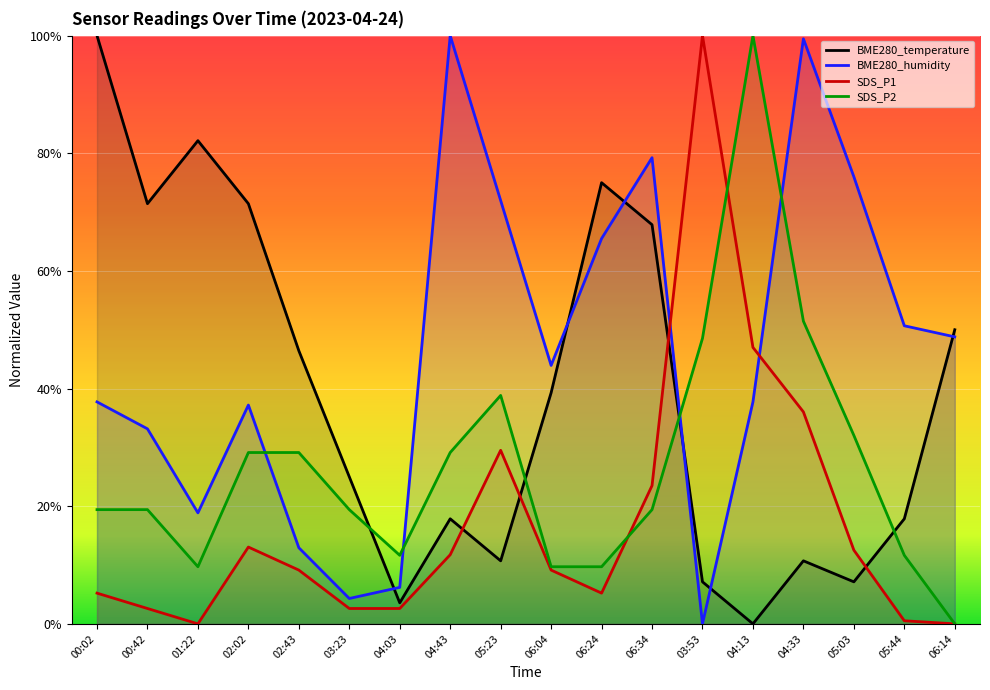

In SDS_P1, how many points are lower than both neighbors (excluding endpoints)?

2